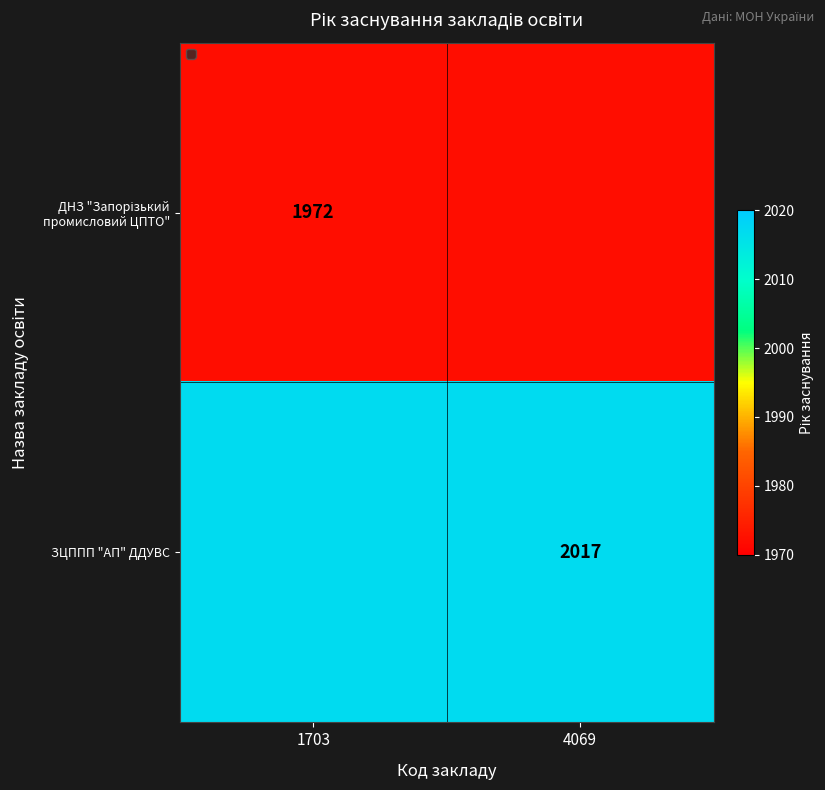

The ЗЦППП "АП" ДДУВС series shows 1053 at 4069. True or false?

False